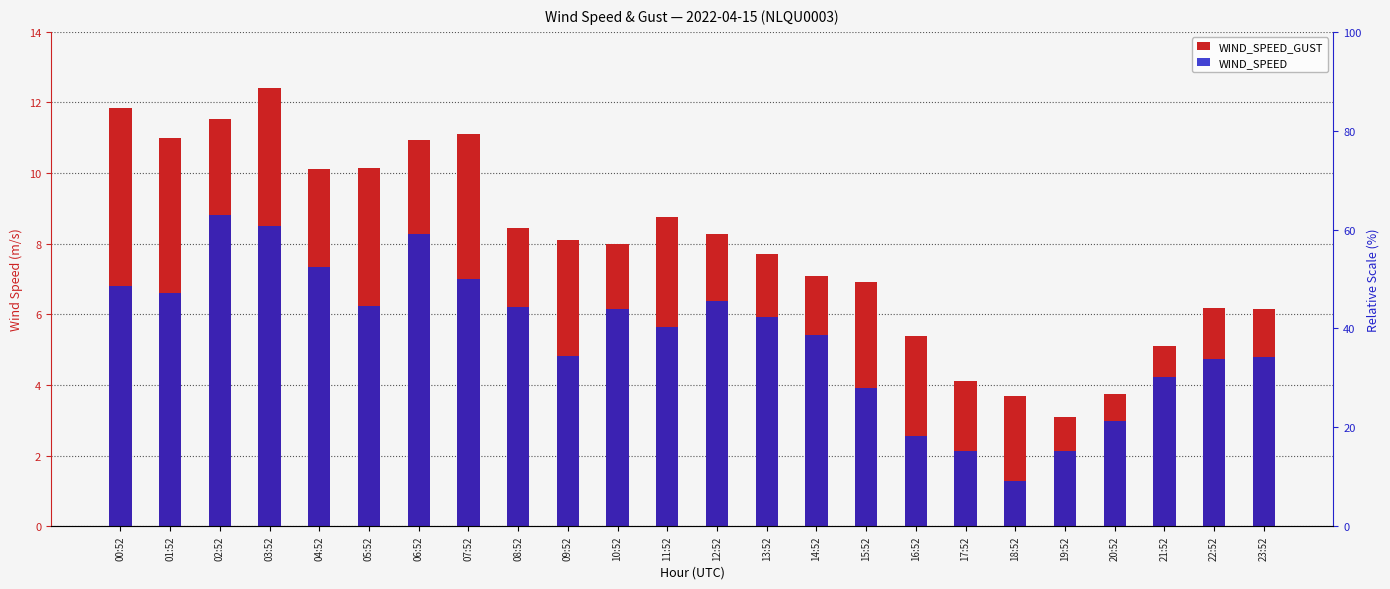

What is the average value of the WIND_SPEED series?

5.4